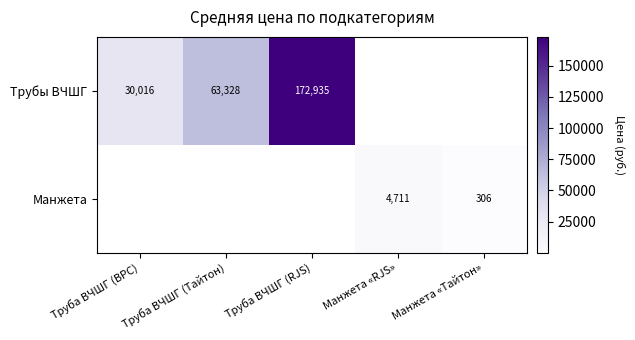

How many categories are shown in the chart?

5